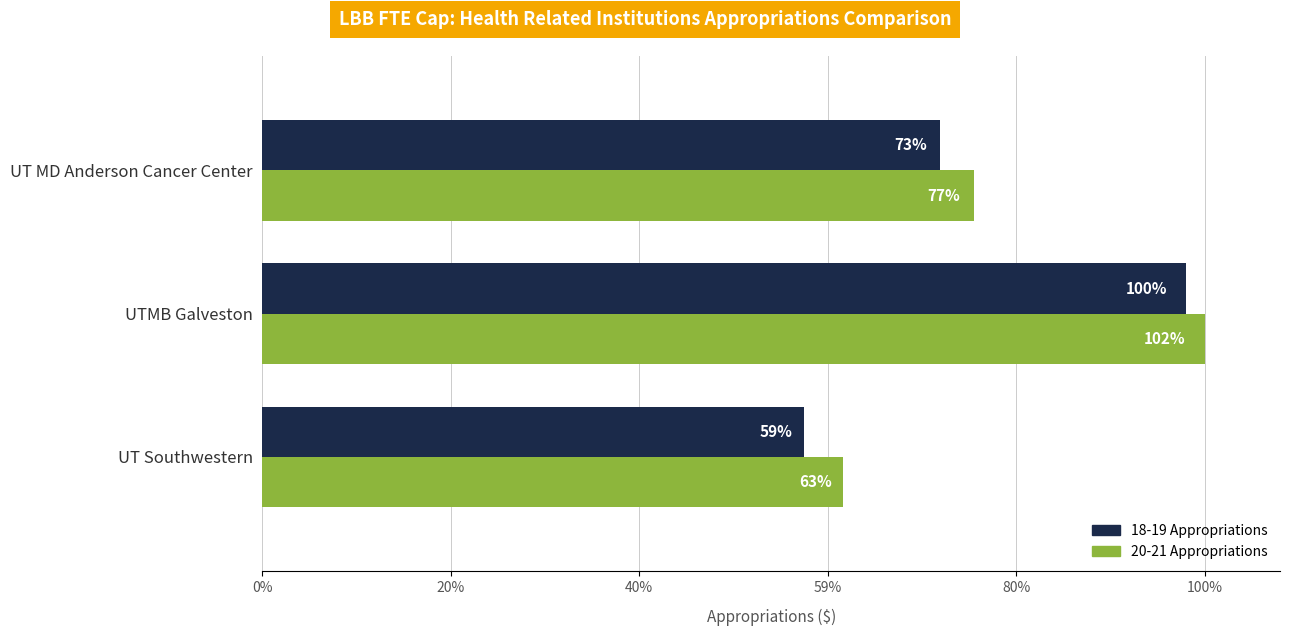

What are all the series names shown in the legend?

18-19 Appropriations, 20-21 Appropriations